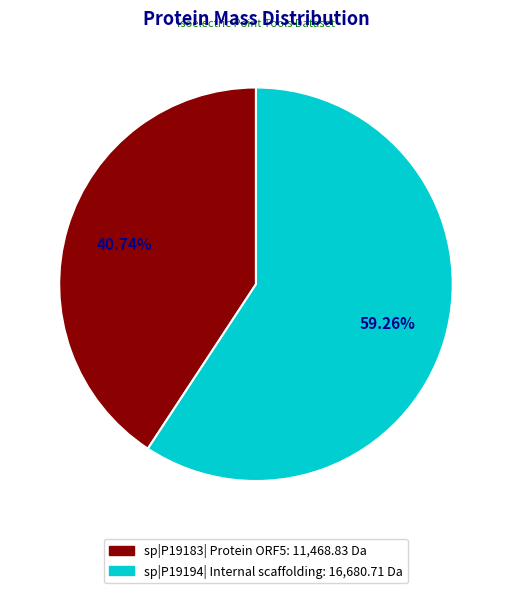

Which has a higher value, sp|P19194| Internal scaffolding or sp|P19183| Protein ORF5?

sp|P19194| Internal scaffolding